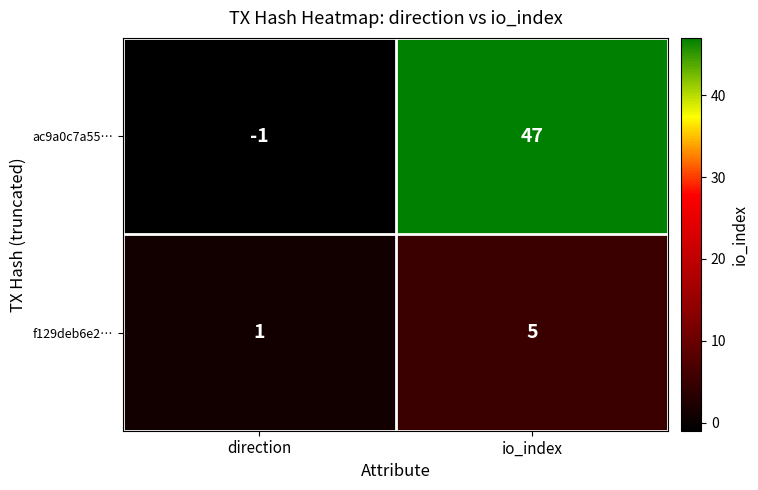

Which series changed the most between direction and io_index?

ac9a0c7a55…